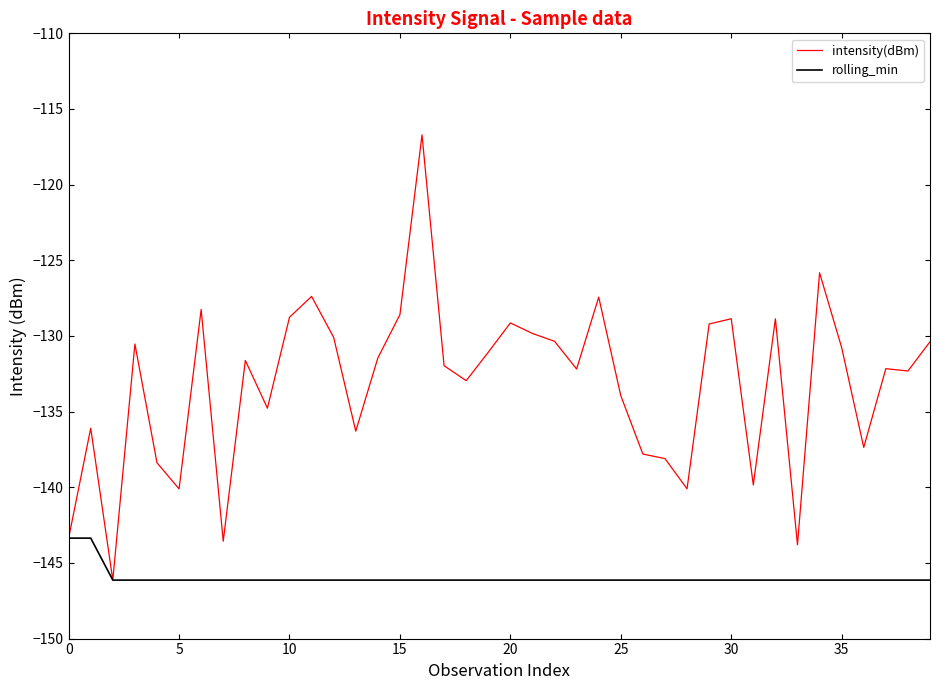

How many series are shown in this chart?

2